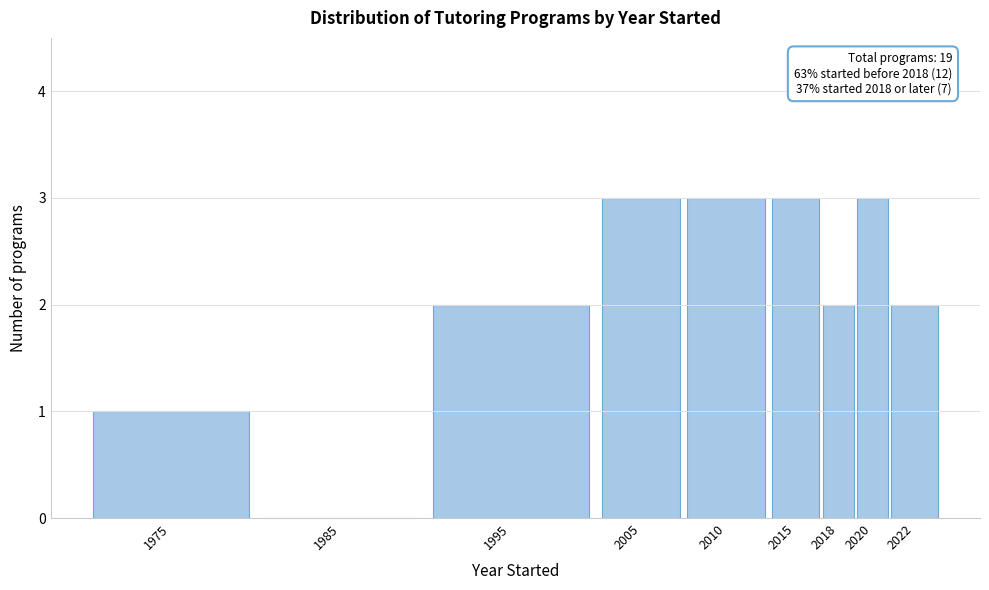

Reading left to right, list all the values displayed in this chart.

1975=1	1985=0	1995=2	2005=3	2010=3	2015=3	2018=2	2020=3	2022=2